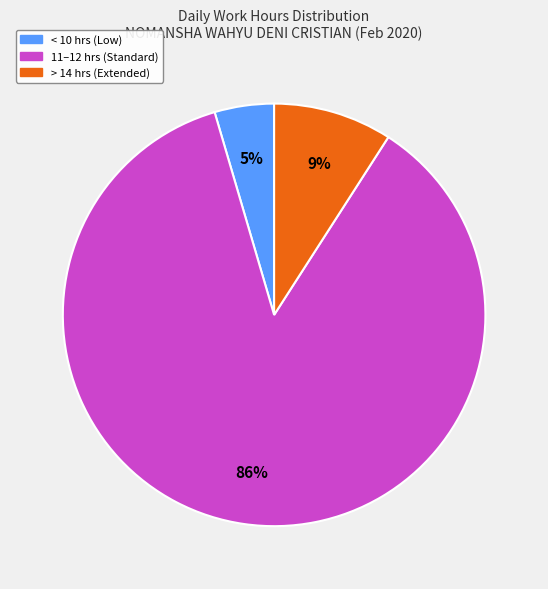

Does any single category account for the majority?

Yes